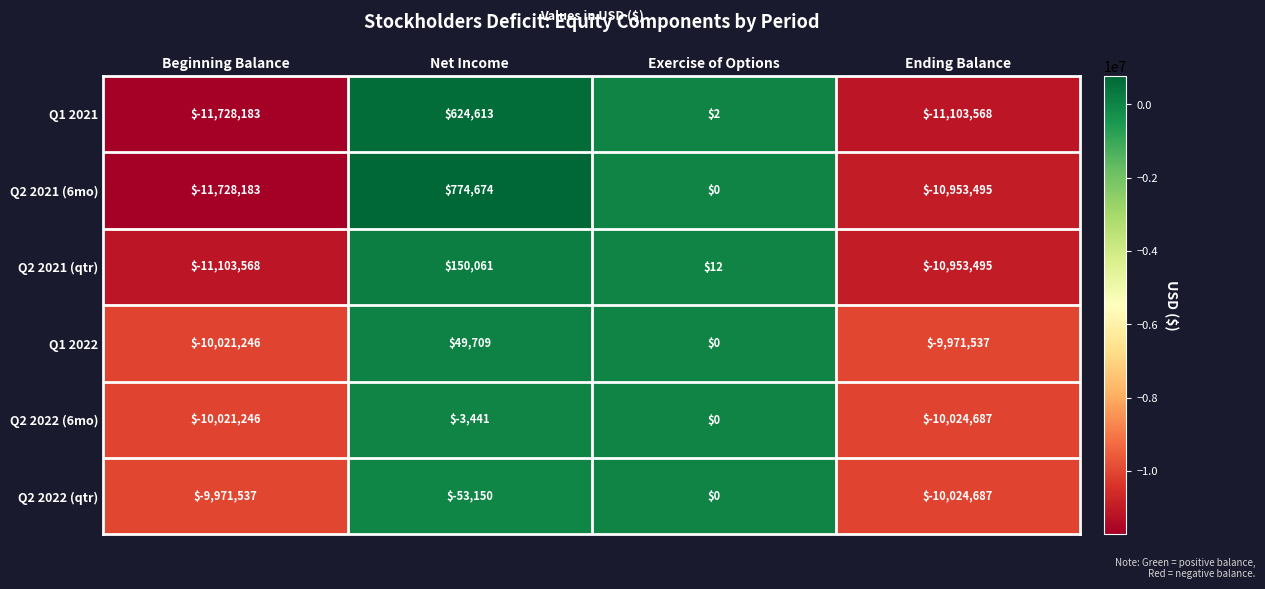

At which label does Q2 2022 (6mo) reach its minimum?

Ending Balance